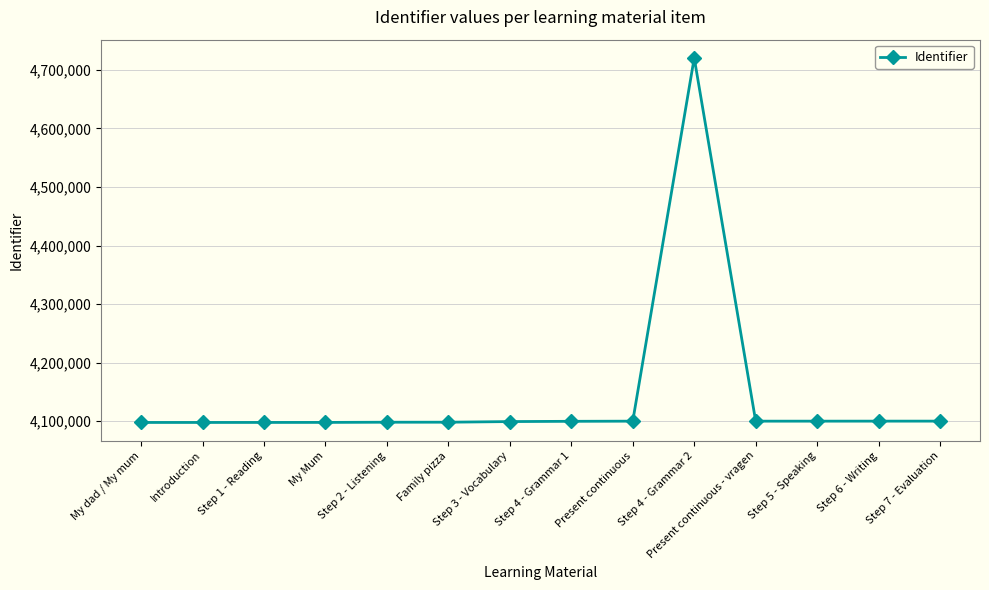

Count the number of categories in the chart.

14